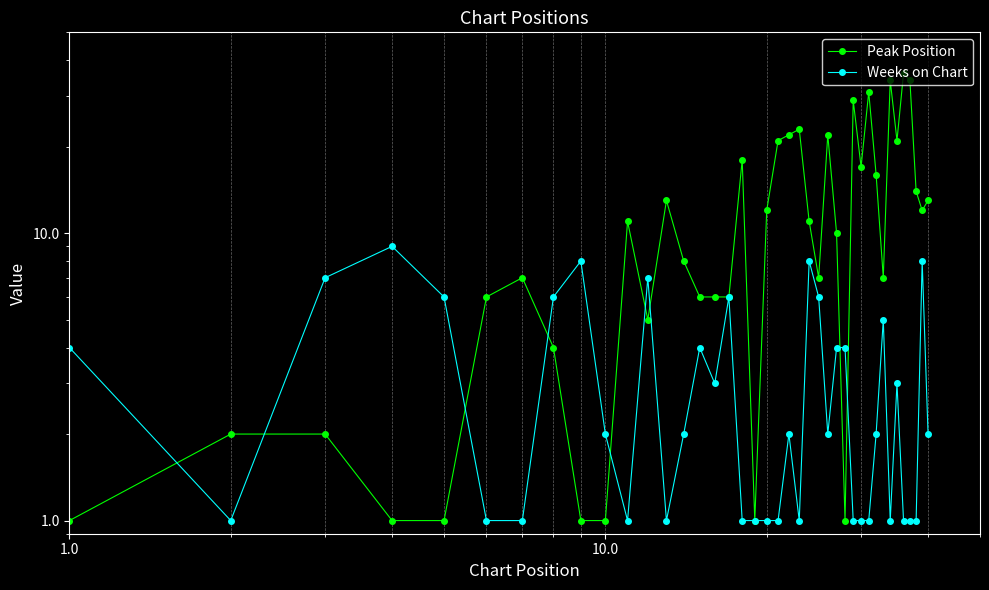

How many lines are shown in the chart?

2